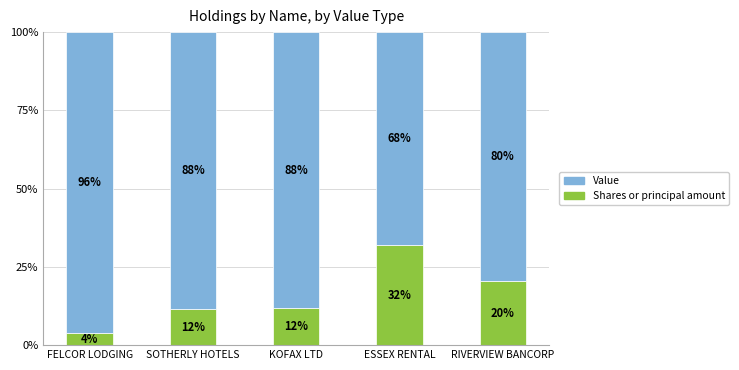

What is the total value across all series at RIVERVIEW BANCORP?

100.0